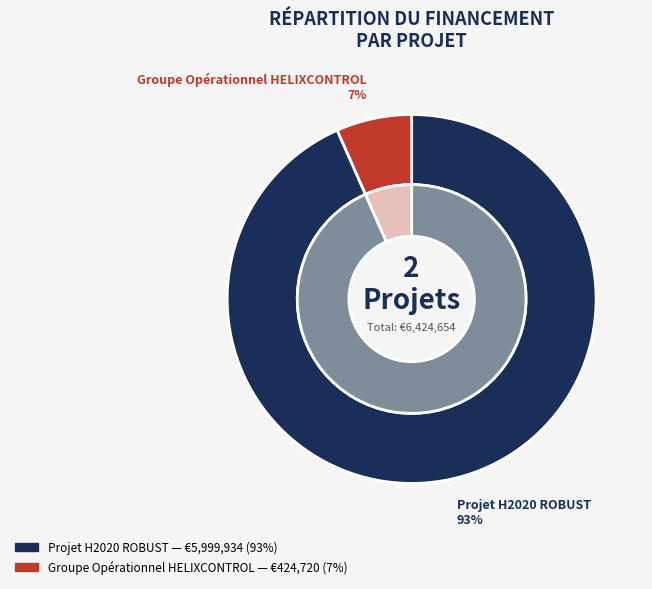

What portion of the pie excludes Groupe Opérationnel HELIXCONTROL?

93.4%